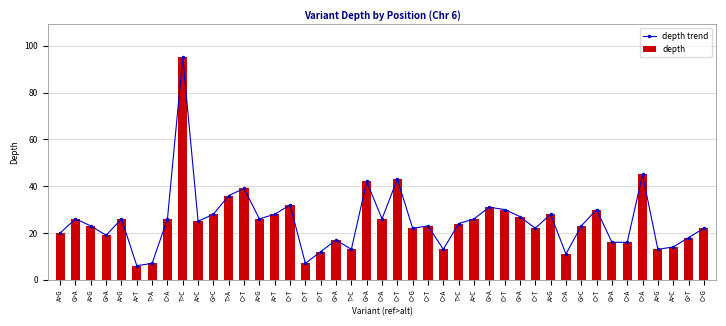

What is the difference between the values at T>C and A>G?

13